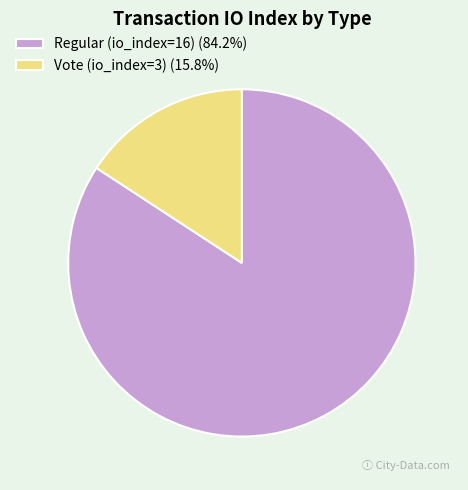

Rank the categories by value from lowest to highest.

Vote (io_index=3), Regular (io_index=16)